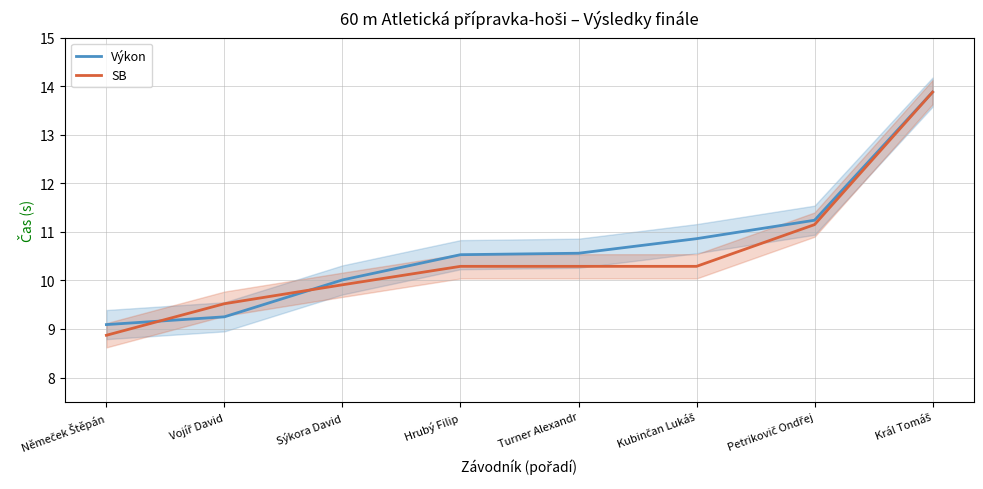

Which series has the largest range (max minus min)?

SB